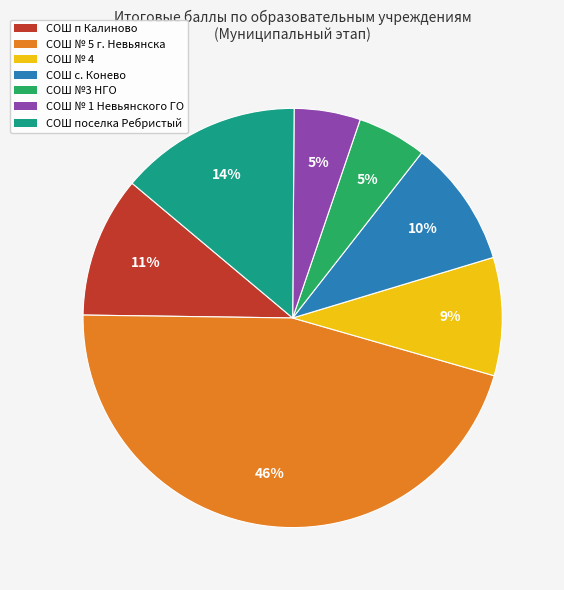

True or false: СОШ №3 НГО accounts for 5% of the total.

True